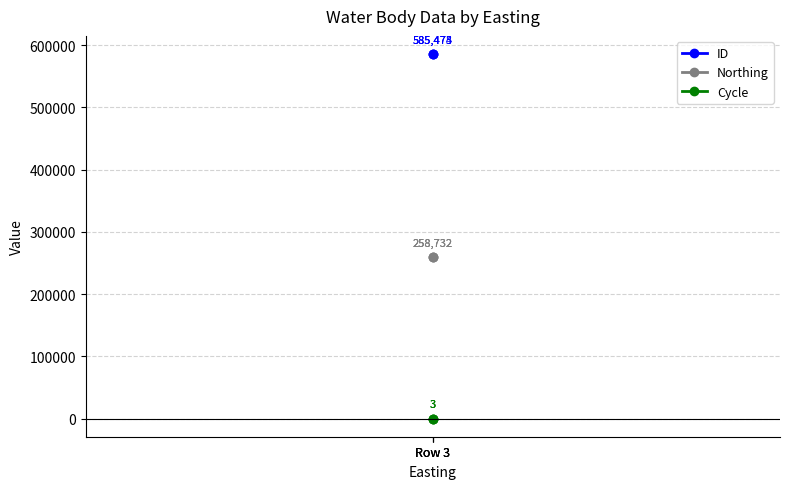

What is the difference between the highest and lowest values at Row 3?

585472